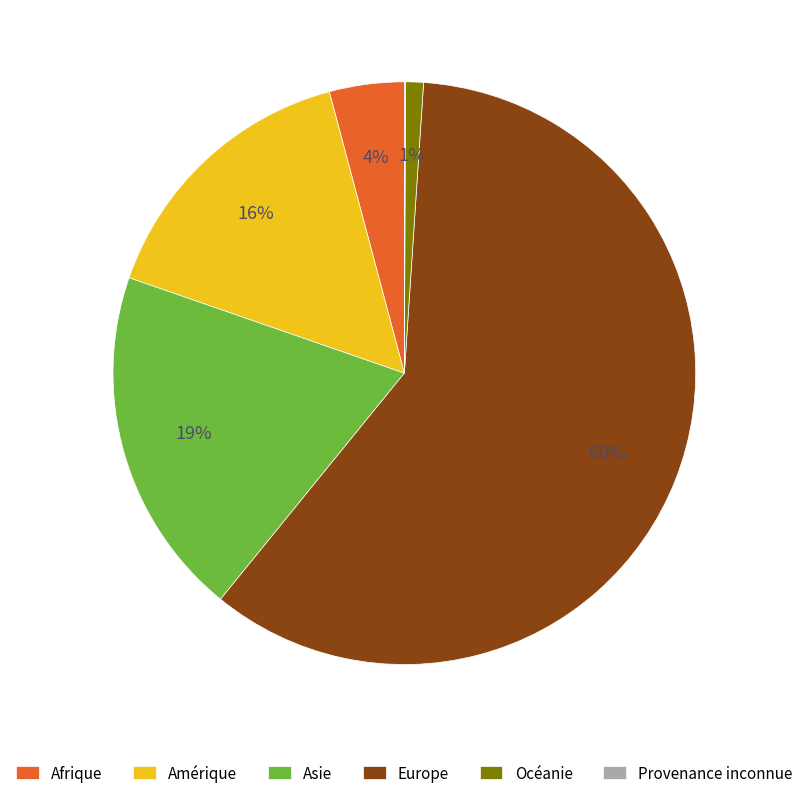

The Asie slice represents 34% of the pie. True or false?

False